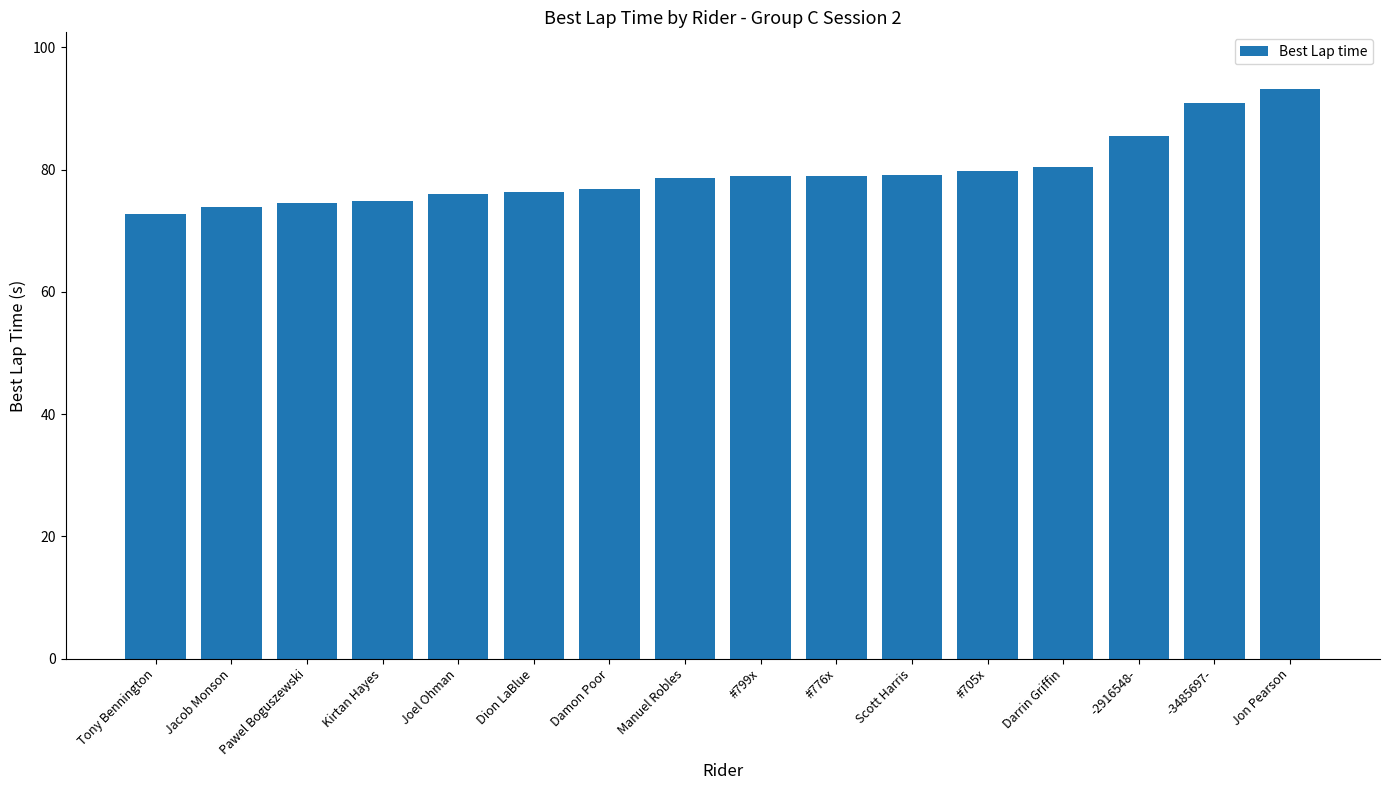

What is the difference between the maximum and second lowest values?

19.2